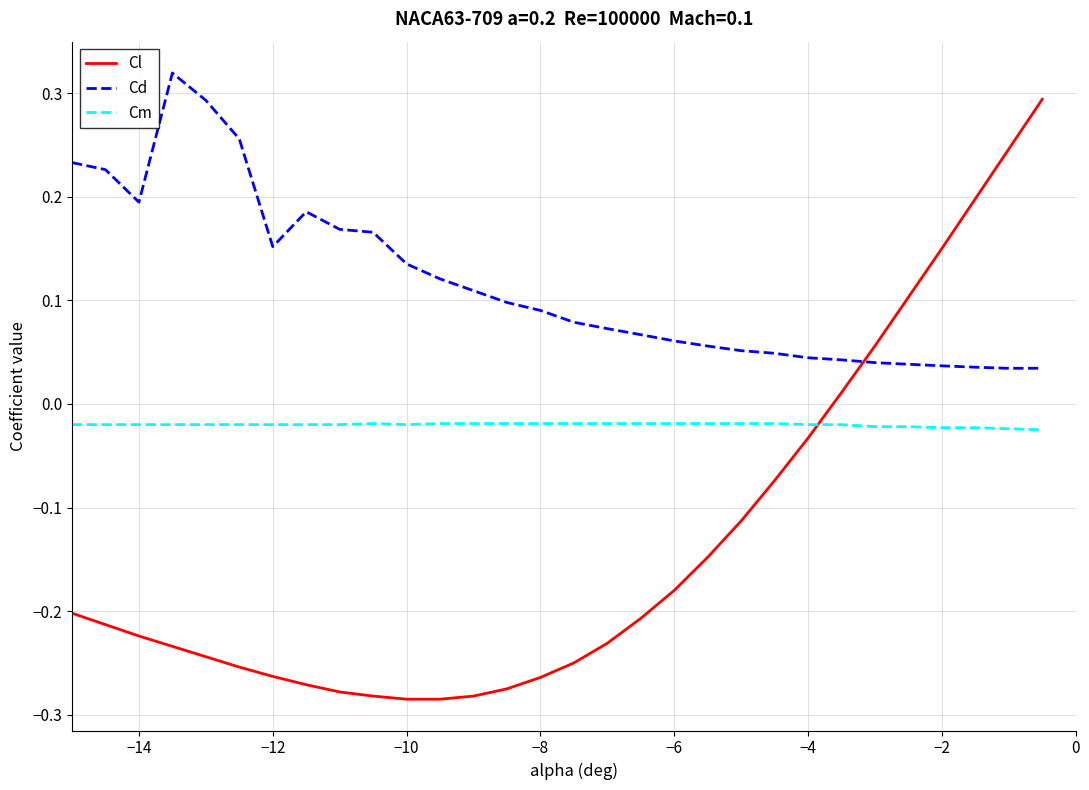

True or false: Cm and Cd cross at least once.

False